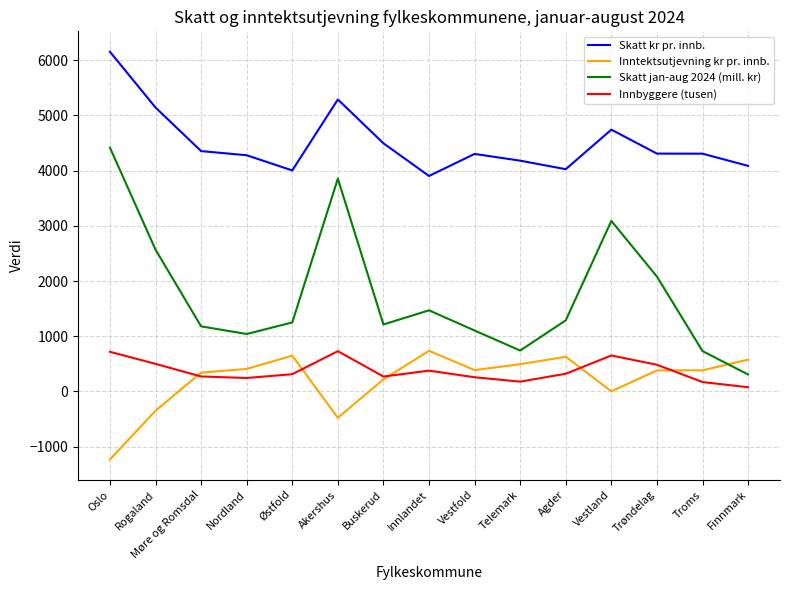

Which category has the highest value across all series?

Oslo